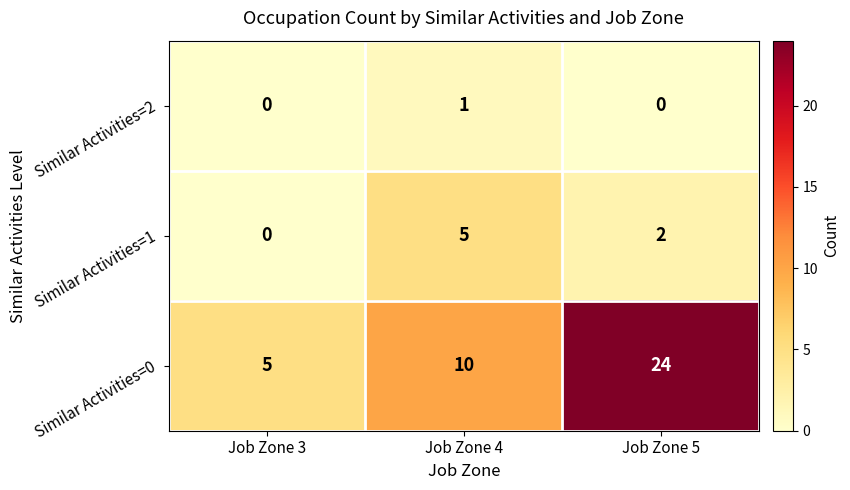

Which label corresponds to the largest value in the chart?

Job Zone 5